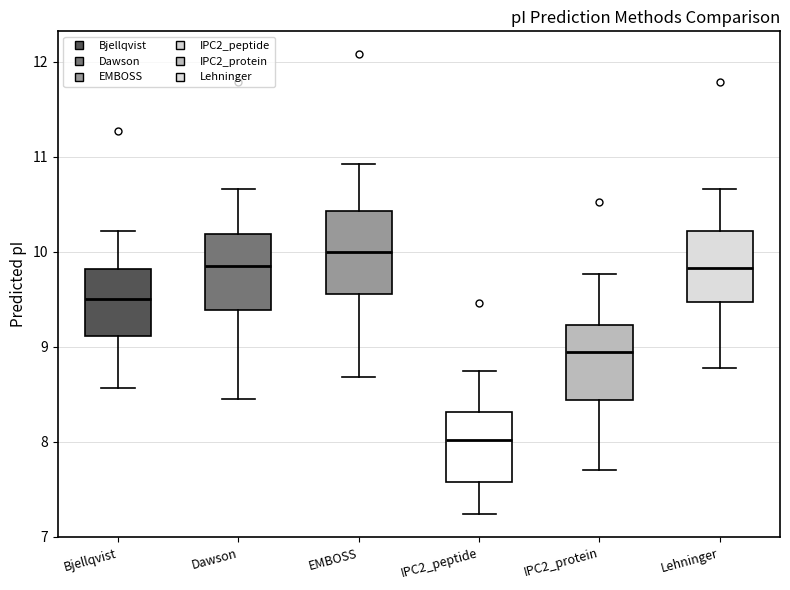

Reading left to right, read every box against the y-axis: the position of its median line, the range the box covers, and the ends of its whiskers. The values are not printed on the chart, so give them approximately, as read against the axis.

Bjellqvist: median 9.5, box 9.1 to 9.8, whiskers 8.6 to 10.2
Dawson: median 9.8, box 9.4 to 10.2, whiskers 8.4 to 10.7
EMBOSS: median 10.0, box 9.6 to 10.4, whiskers 8.7 to 10.9
IPC2_peptide: median 8.0, box 7.6 to 8.3, whiskers 7.2 to 8.7
IPC2_protein: median 8.9, box 8.4 to 9.2, whiskers 7.7 to 9.8
Lehninger: median 9.8, box 9.5 to 10.2, whiskers 8.8 to 10.7